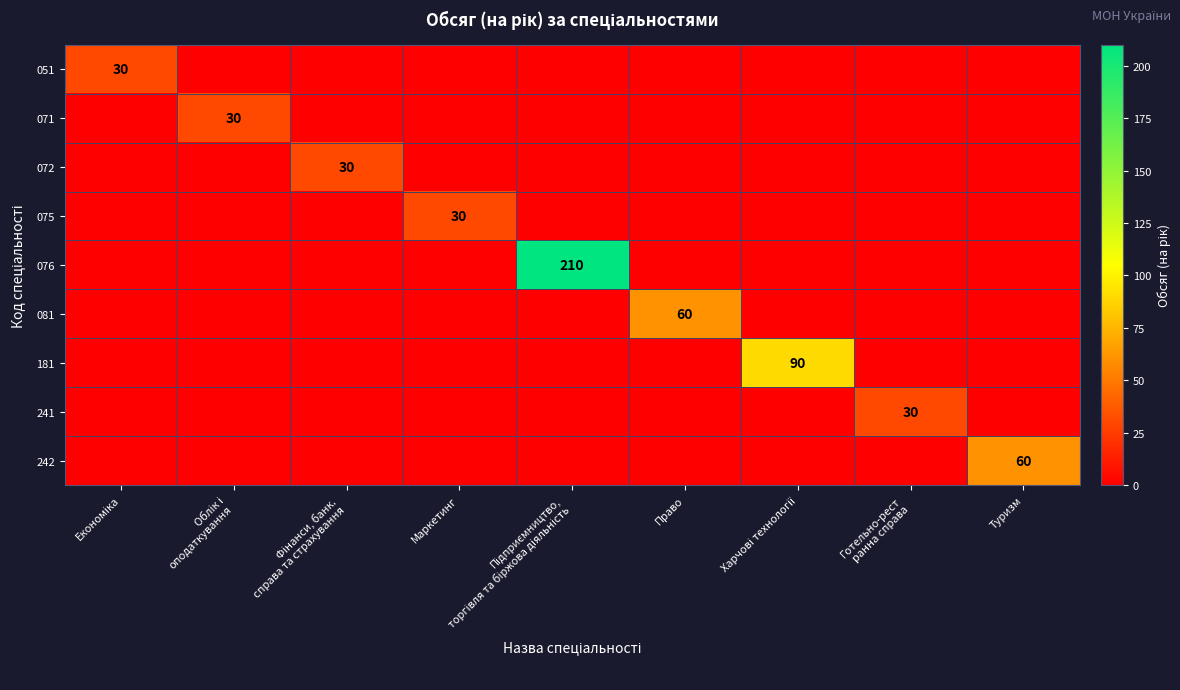

The value of 242 at Туризм is 39. True or false?

False